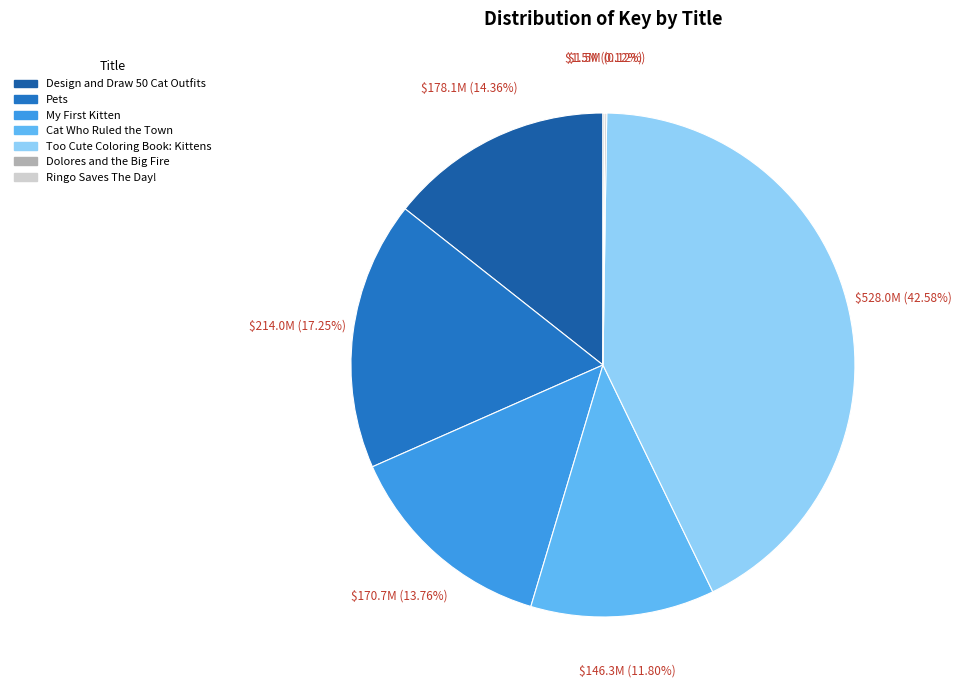

The Pets slice represents 2% of the pie. True or false?

False